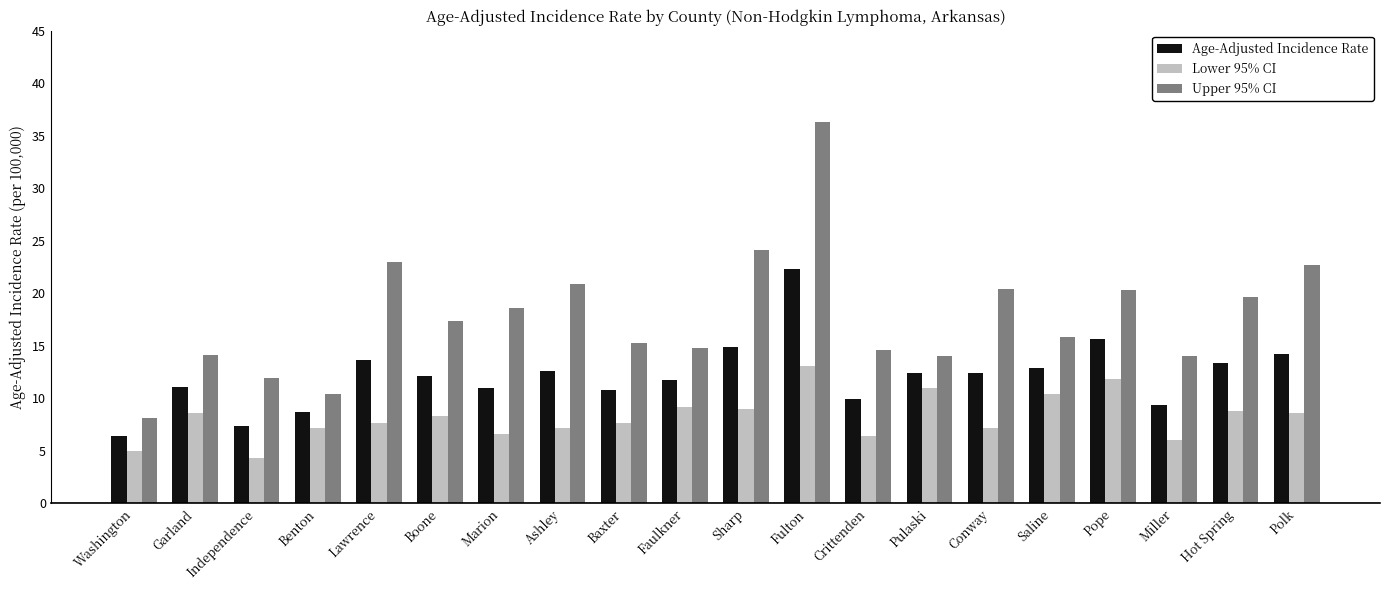

What is the value of the Age-Adjusted Incidence Rate bar at the 5th from the left?

13.6